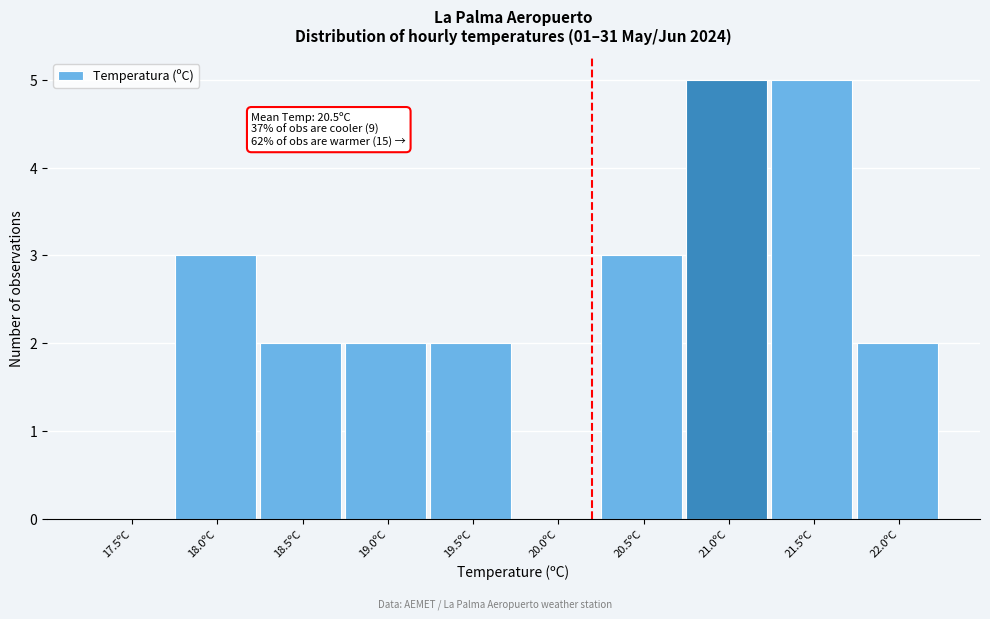

Reading right to left, extract all data points from this chart.

22.0ºC=2	21.5ºC=5	21.0ºC=5	20.5ºC=3	20.0ºC=0	19.5ºC=2	19.0ºC=2	18.5ºC=2	18.0ºC=3	17.5ºC=0